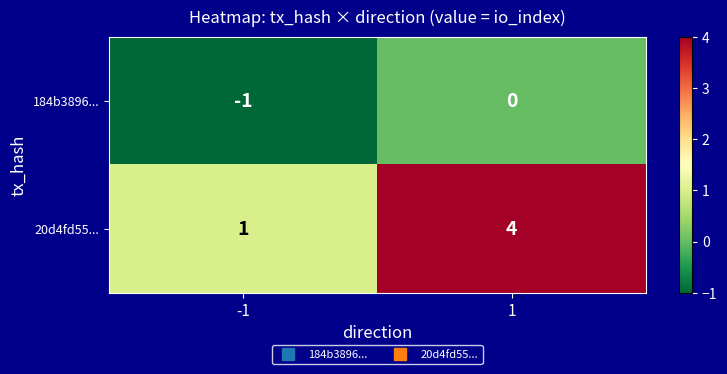

Reading right to left, extract all data points from this chart.

184b3896...: 0	-1
20d4fd55...: 4	1